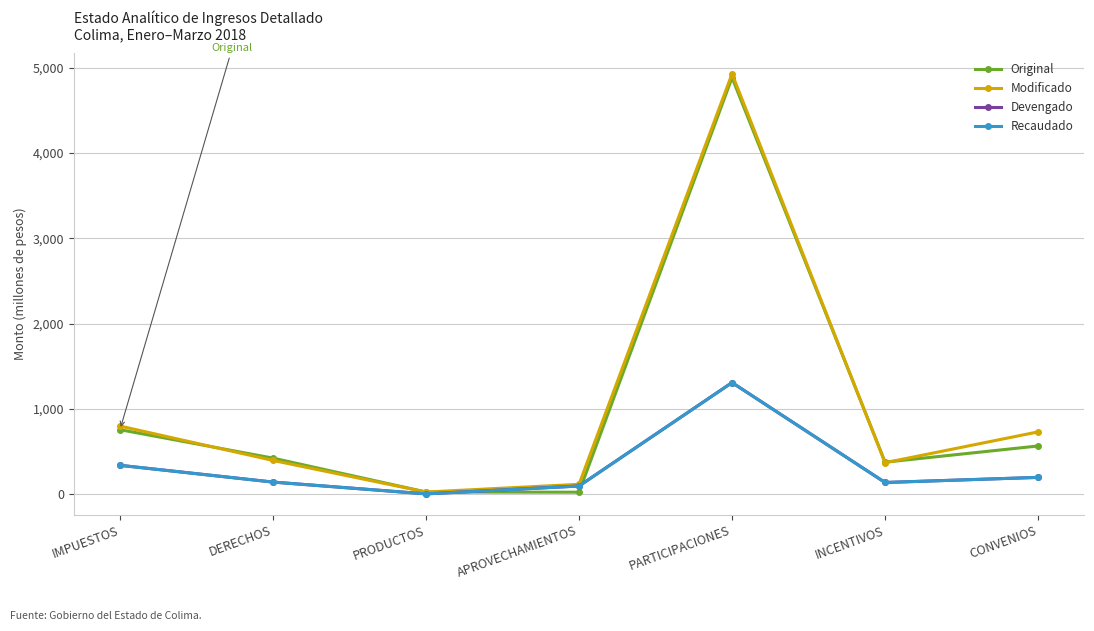

What is the label of the 3rd point from the left?

PRODUCTOS